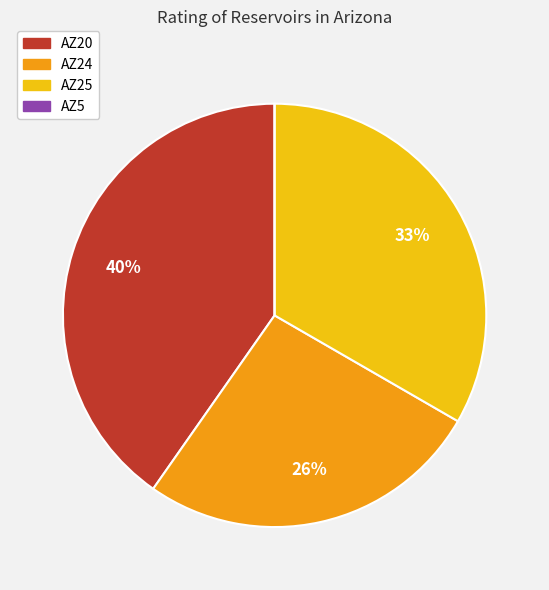

Which has a higher value, AZ25 or AZ20?

AZ20